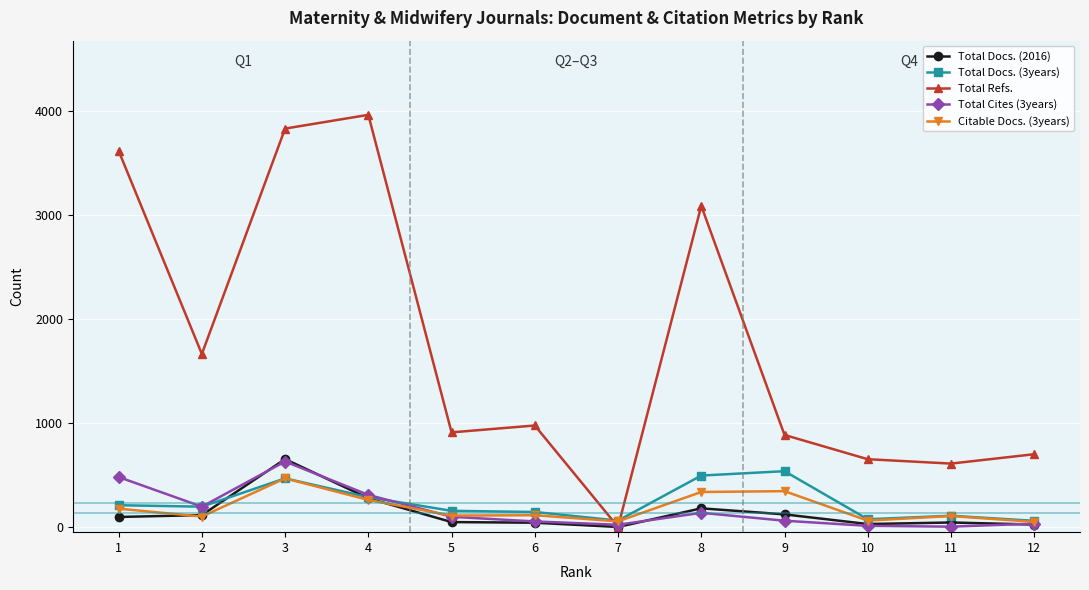

Is the value of Total Refs. at 6 greater than the value of Total Docs. (2016) at 4?

Yes